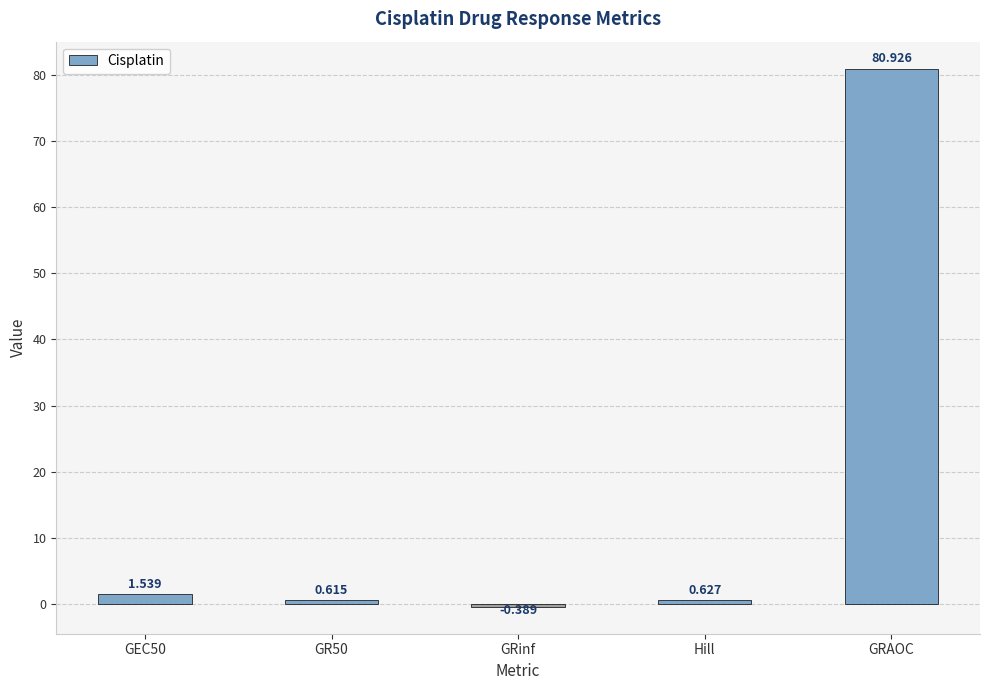

Rank the categories by value from highest to lowest.

GRAOC, GEC50, Hill, GR50, GRinf